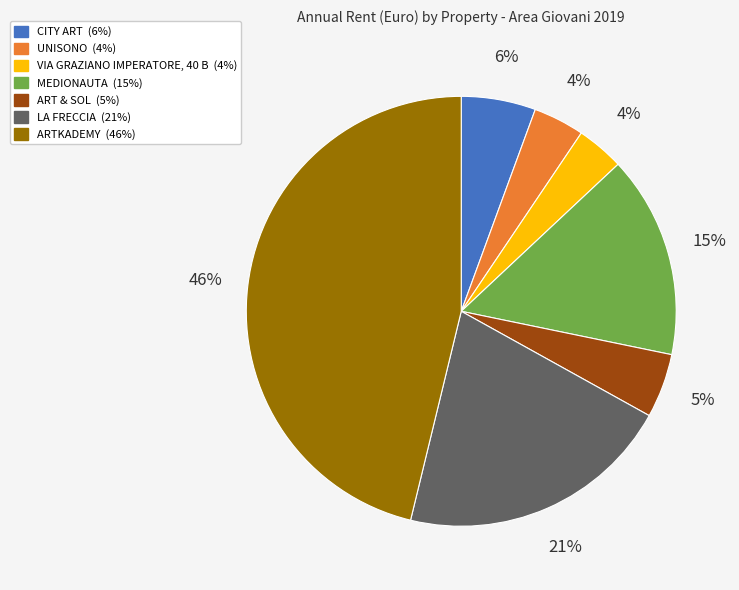

Does any single category account for the majority?

No